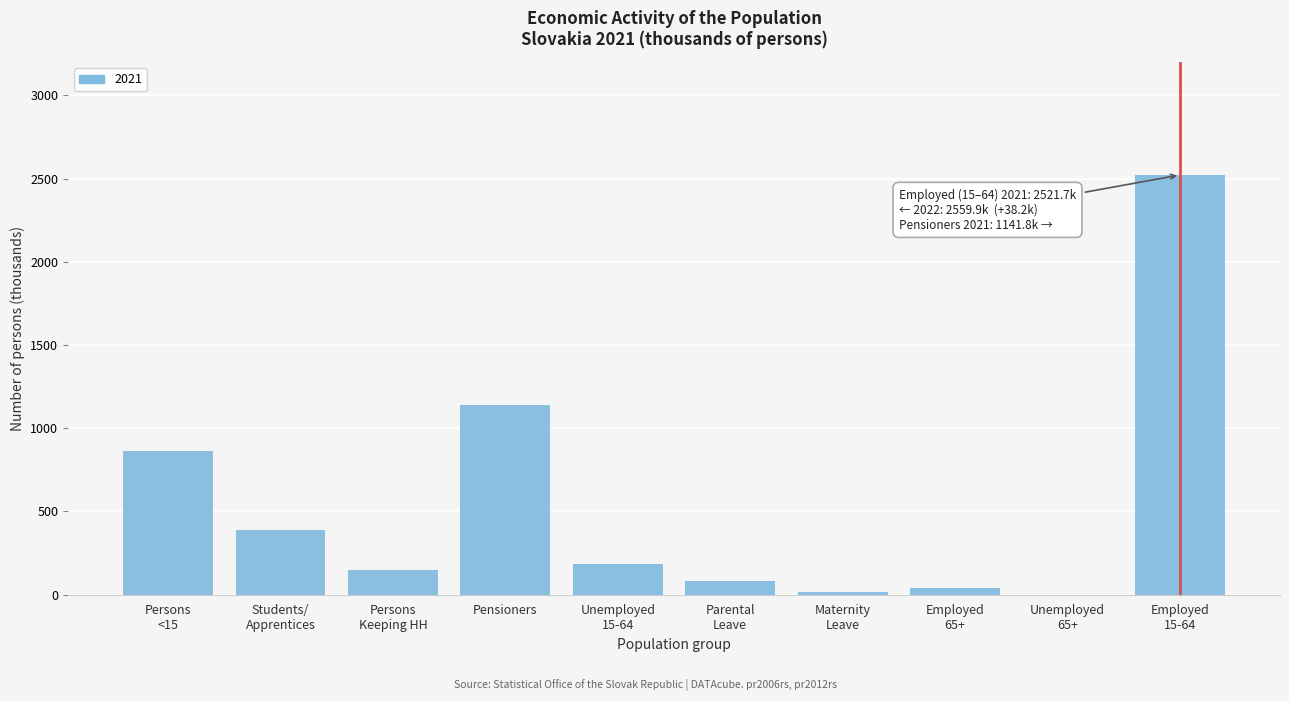

Where is the data nearest to the value 1261?

Pensioners